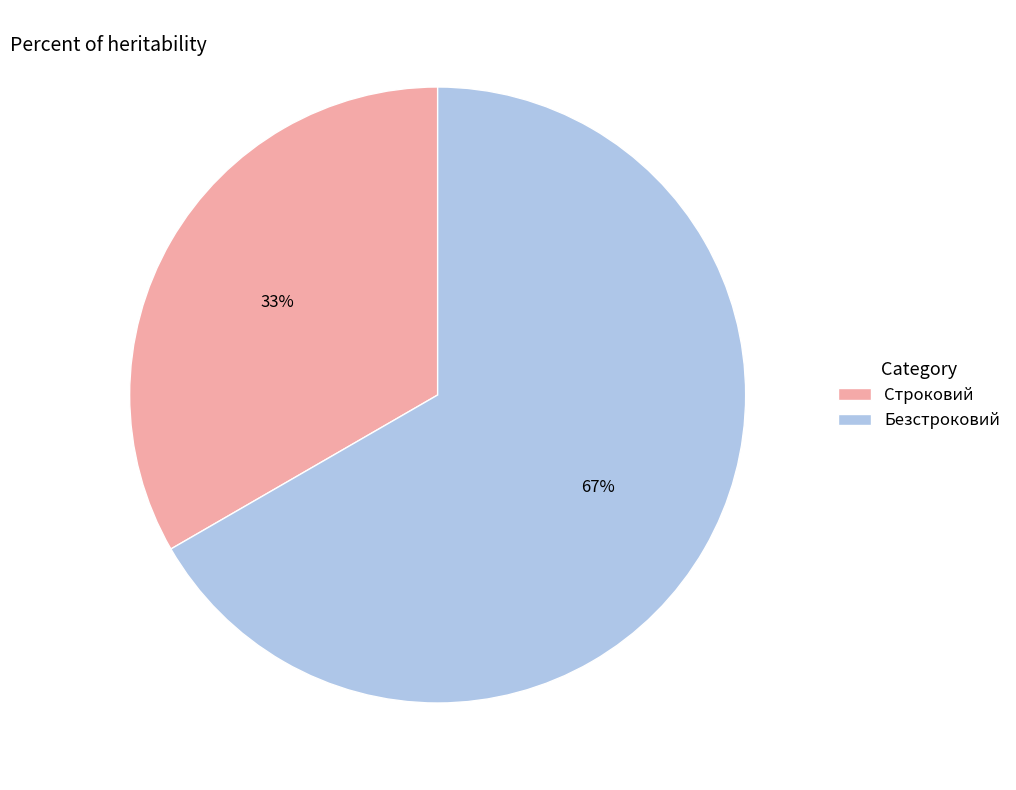

True or false: Безстроковий accounts for 81% of the total.

False